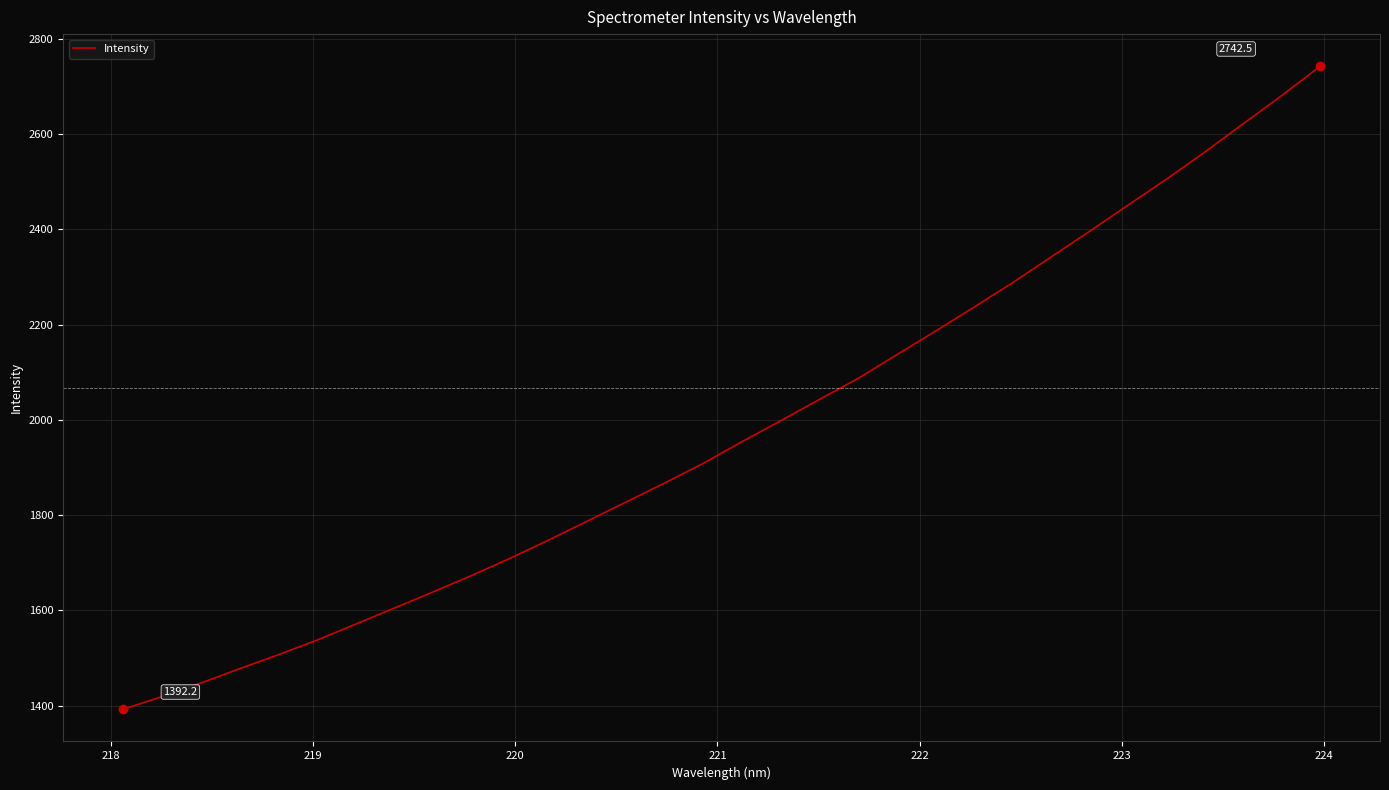

What is the difference between the maximum and minimum values?

1350.3